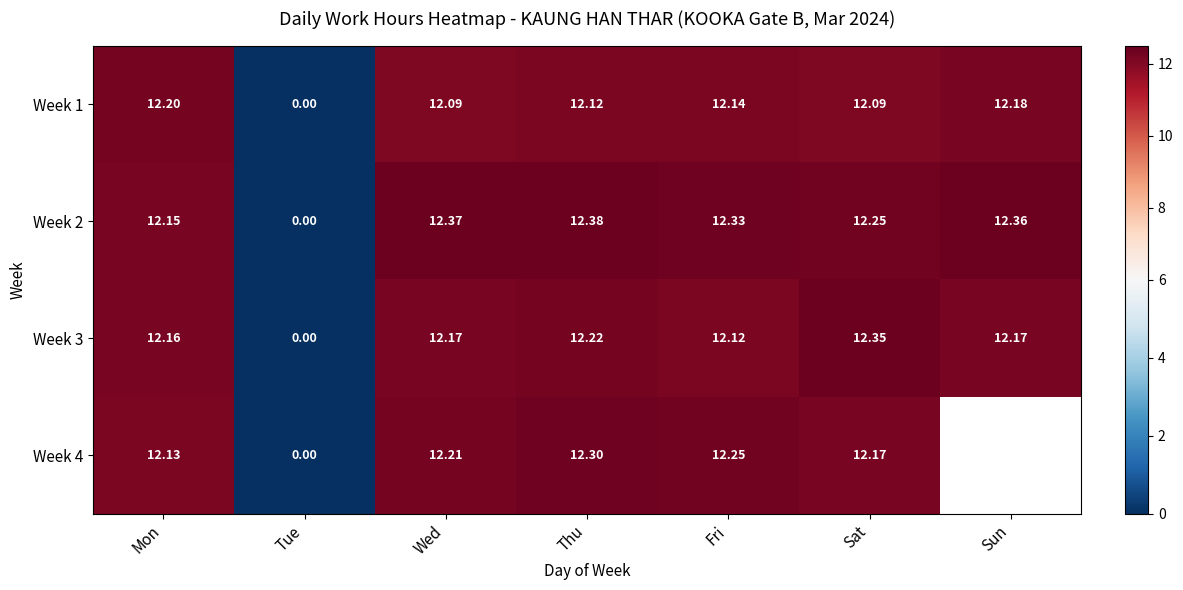

How many data points does each series have?

7